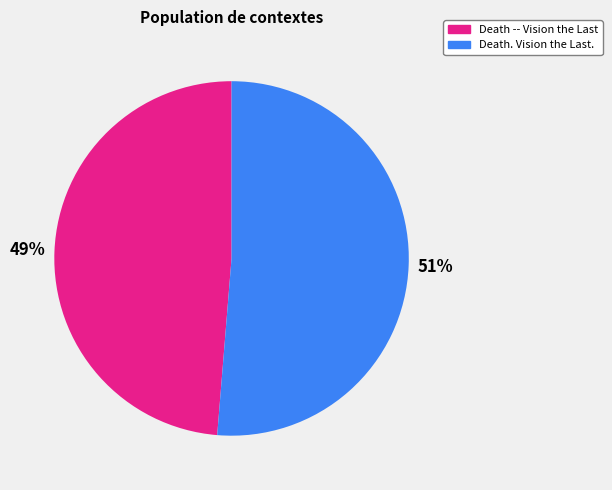

Rank the categories by value from lowest to highest.

Death -- Vision the Last, Death. Vision the Last.